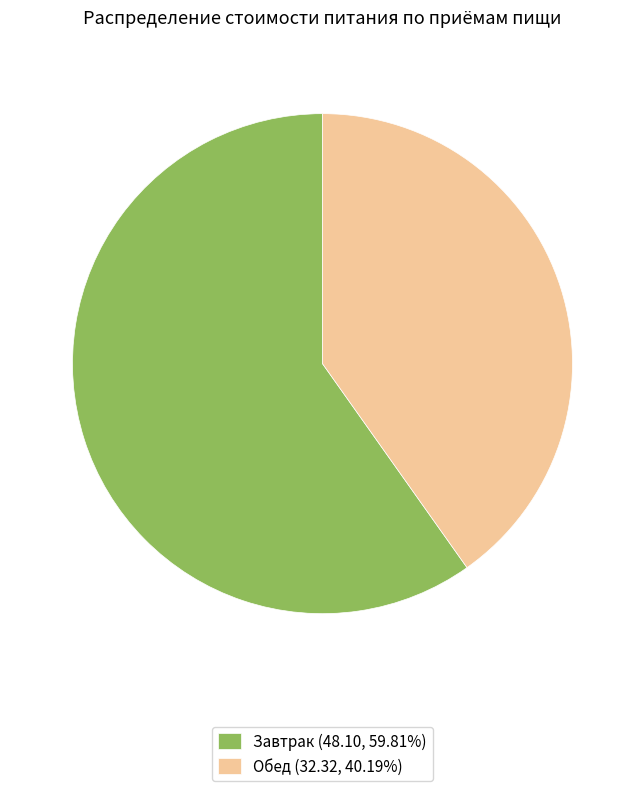

Is there a majority slice in this chart?

Yes